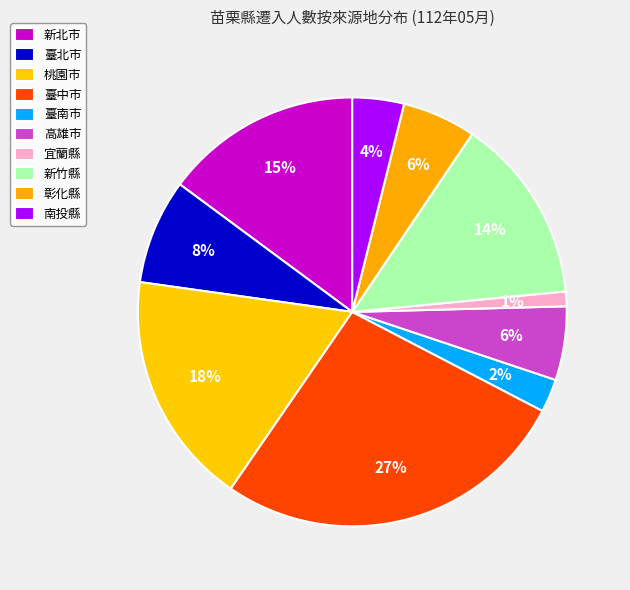

What is the total percentage of 新北市 and 宜蘭縣?

16.0%